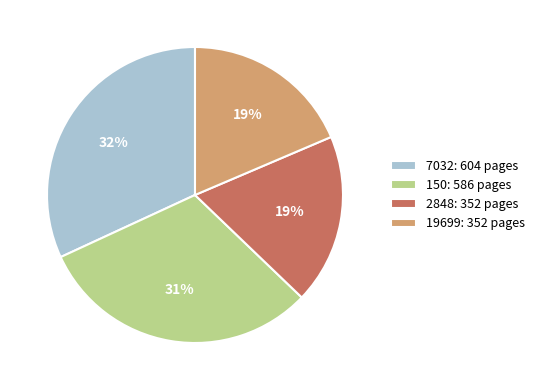

Which category has the biggest portion of the pie?

7032